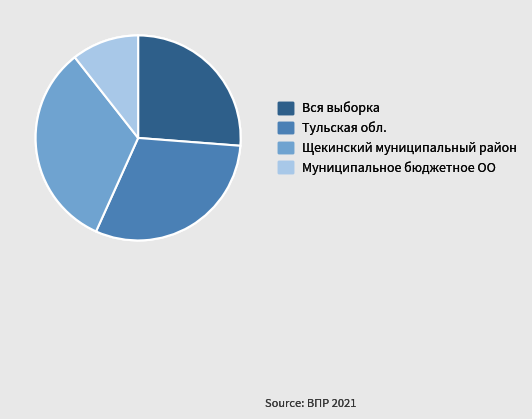

Does Щекинский муниципальный район represent more than half of the total?

No